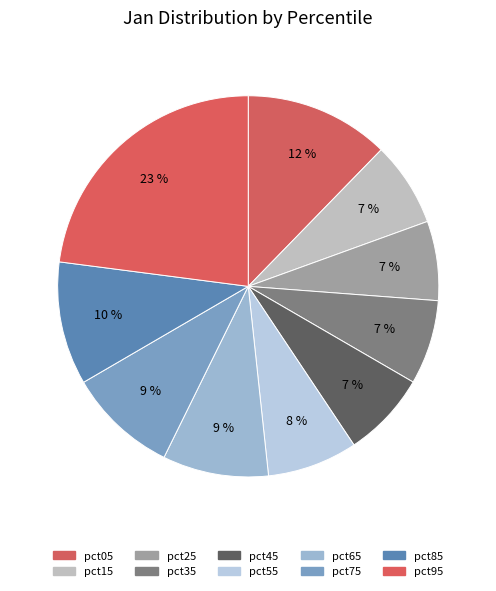

Is pct25 the majority of the pie?

No